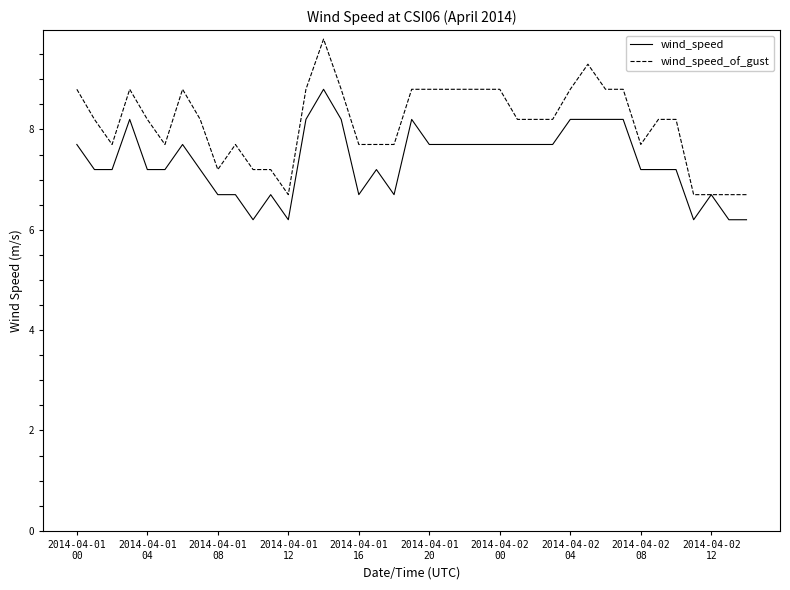

Rank the series by their average value, from lowest to highest.

wind_speed, wind_speed_of_gust